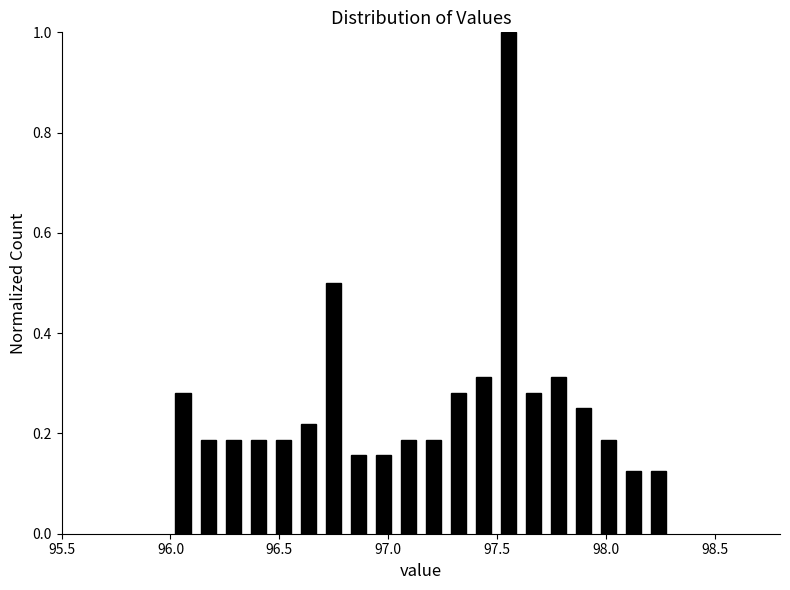

Read against the x-axis, roughly where is the centre of the tallest bar?

97.55